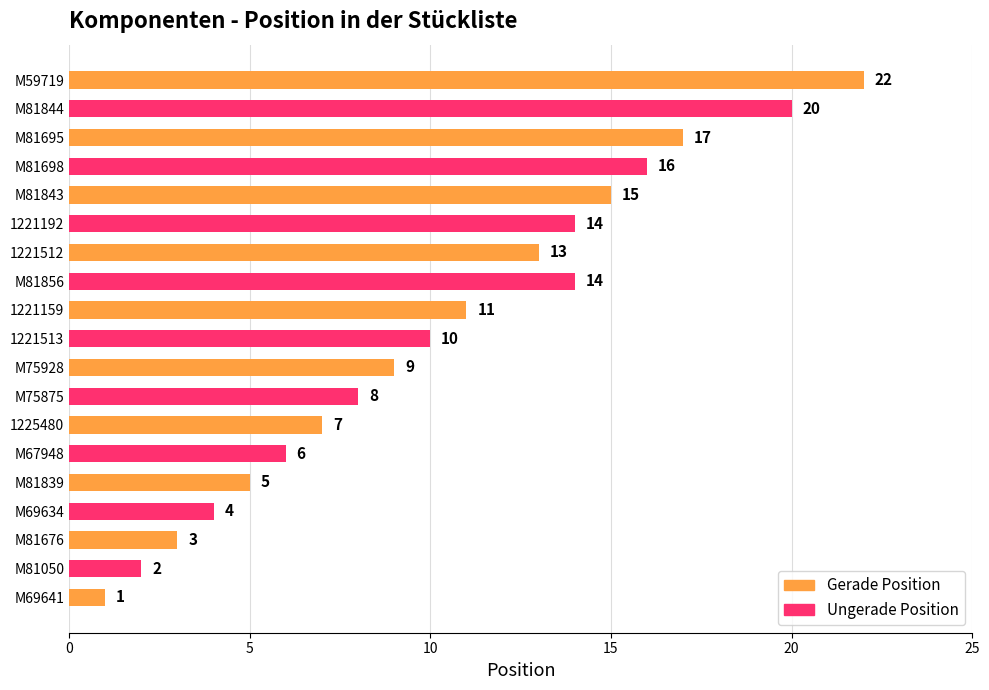

Are the bars grouped side by side (vs. stacked)?

No